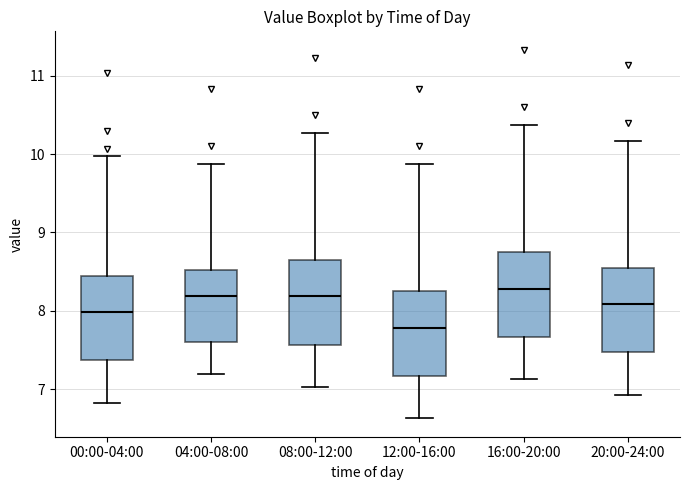

Reading left to right, transcribe this box plot: for each box, give where its median line is, the range the box spans, and where its two whiskers end, as read against the y-axis. The values are not printed on the chart, so give them approximately, as read against the axis.

00:00-04:00: median 8.0, box 7.4 to 8.5, whiskers 6.8 to 10.0
04:00-08:00: median 8.2, box 7.6 to 8.5, whiskers 7.2 to 9.9
08:00-12:00: median 8.2, box 7.6 to 8.7, whiskers 7.0 to 10.3
12:00-16:00: median 7.8, box 7.2 to 8.3, whiskers 6.6 to 9.9
16:00-20:00: median 8.3, box 7.7 to 8.8, whiskers 7.1 to 10.4
20:00-24:00: median 8.1, box 7.5 to 8.6, whiskers 6.9 to 10.2